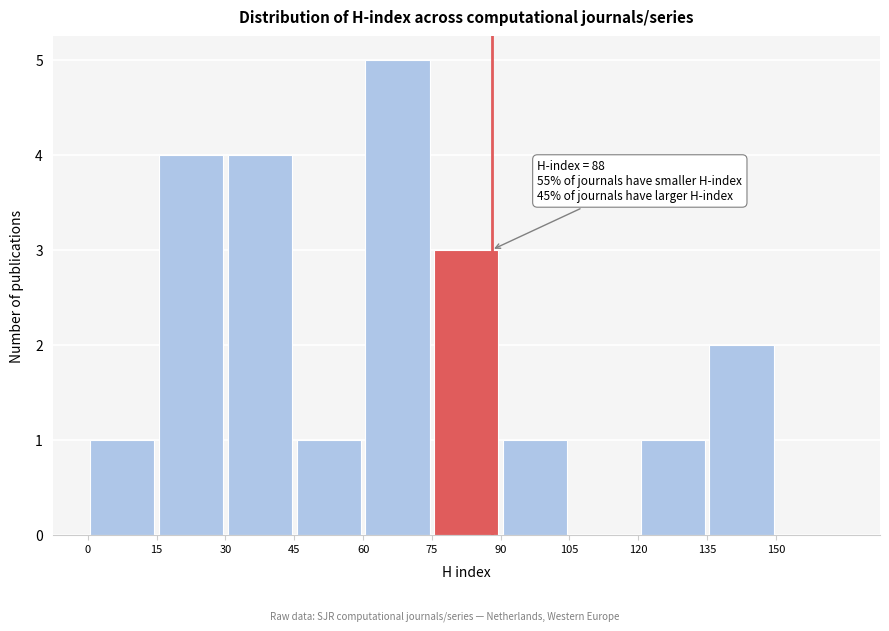

Which range on the x-axis has the tallest bar?

60 to 75